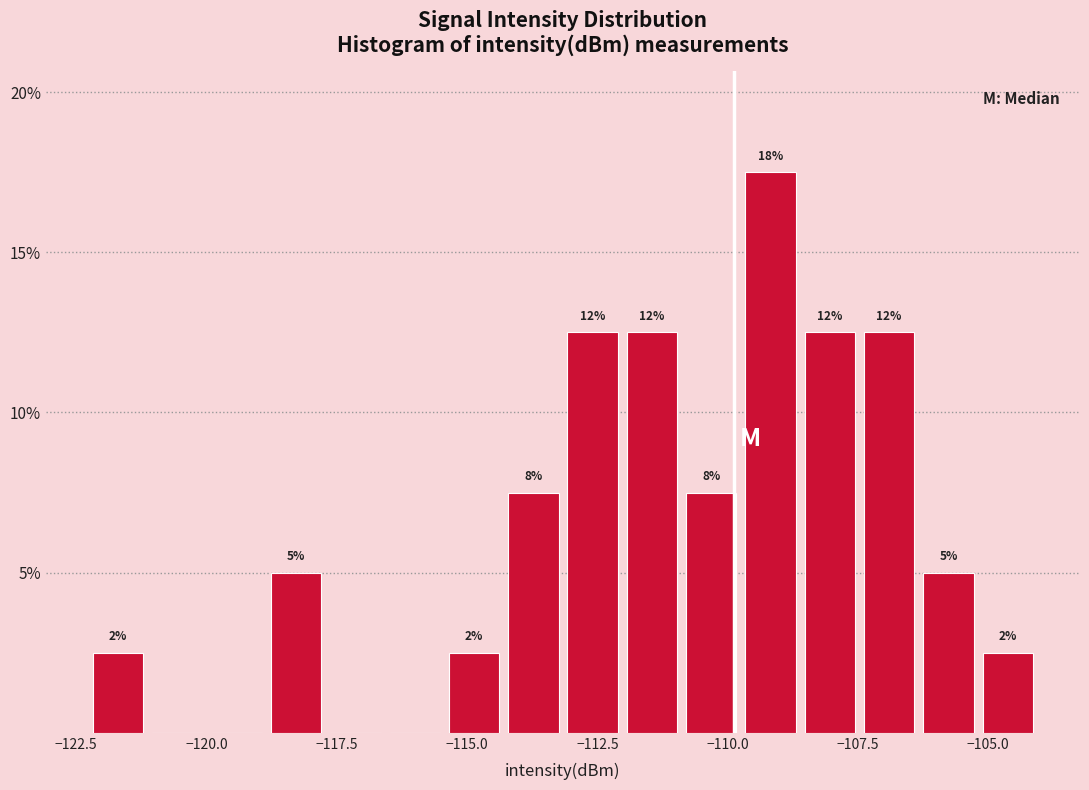

Around what value on the x-axis is the tallest bar? Give the approximate position of its centre, as read against the axis.

-109.0